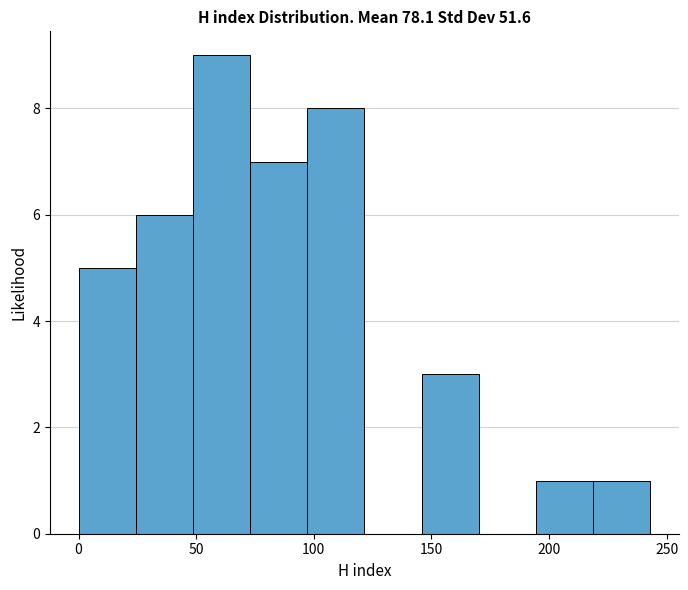

Reading left to right, transcribe this chart: for each bar, give the range it covers on the x-axis and its height. Neither the bar edges nor the heights are printed on the chart, so give them approximately, as read against the axes.

0 to 25: 5
25 to 50: 6
50 to 75: 9
75 to 95: 7
95 to 120: 8
120 to 145: 0
145 to 170: 3
170 to 195: 0
195 to 220: 1
220 to 245: 1